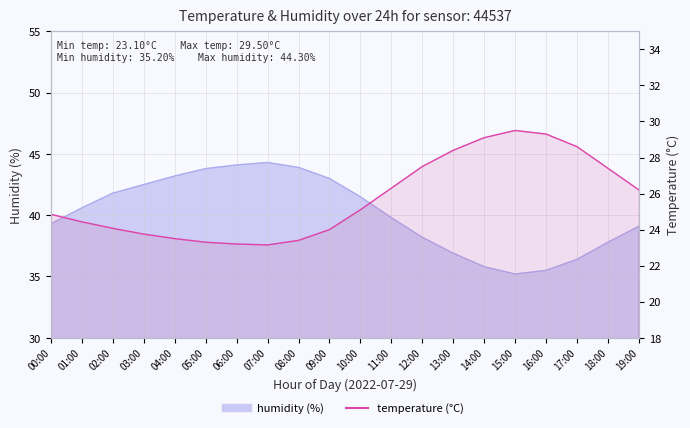

How many points are higher than both their immediate neighbors (excluding endpoints)?

1